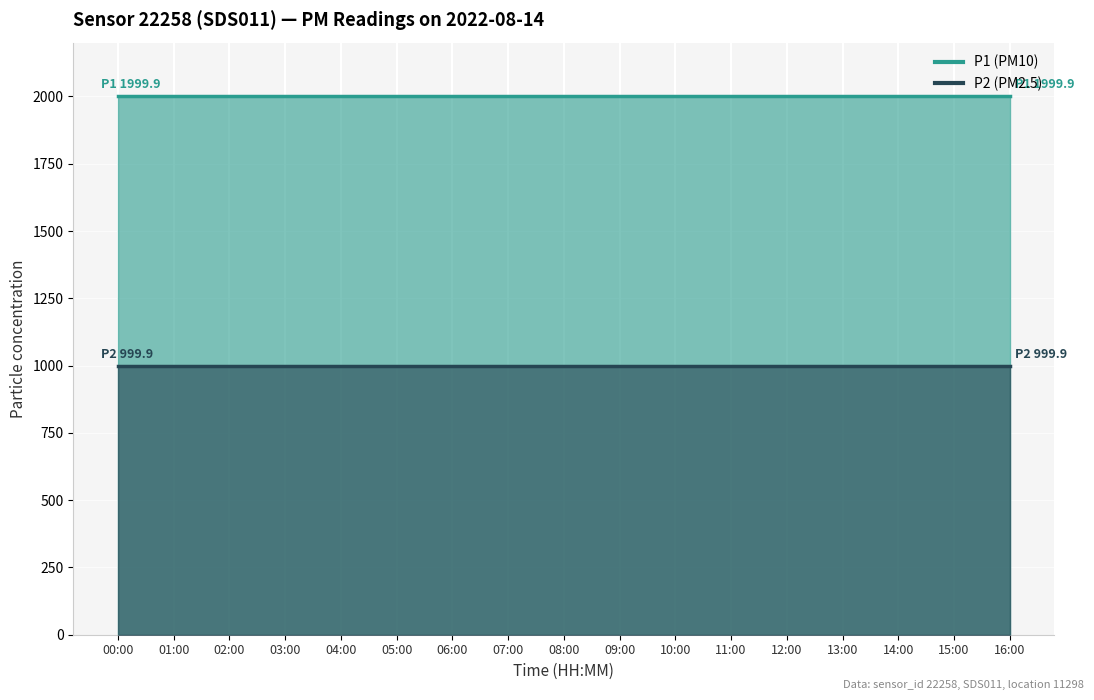

The value of P2 at 00:43 is 417.6. True or false?

False